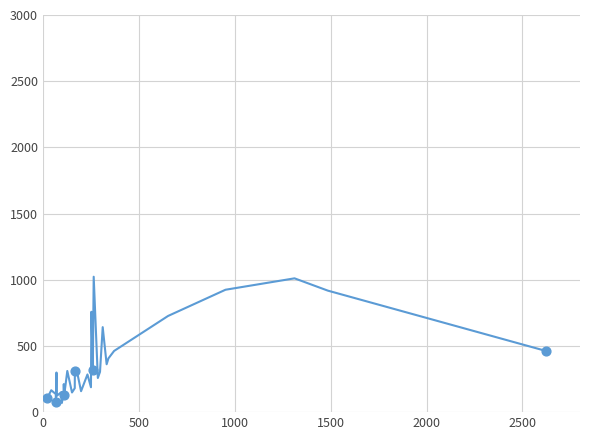

What is the greatest value displayed?

1022.9